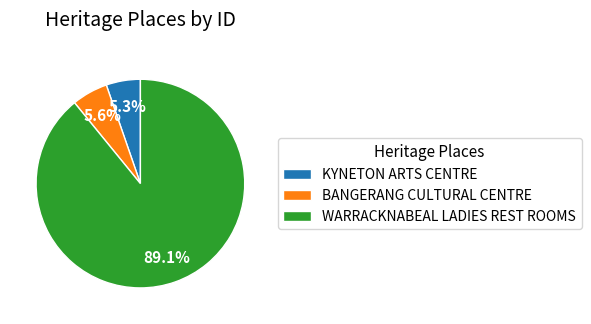

Which has a higher value, KYNETON ARTS CENTRE or WARRACKNABEAL LADIES REST ROOMS?

WARRACKNABEAL LADIES REST ROOMS